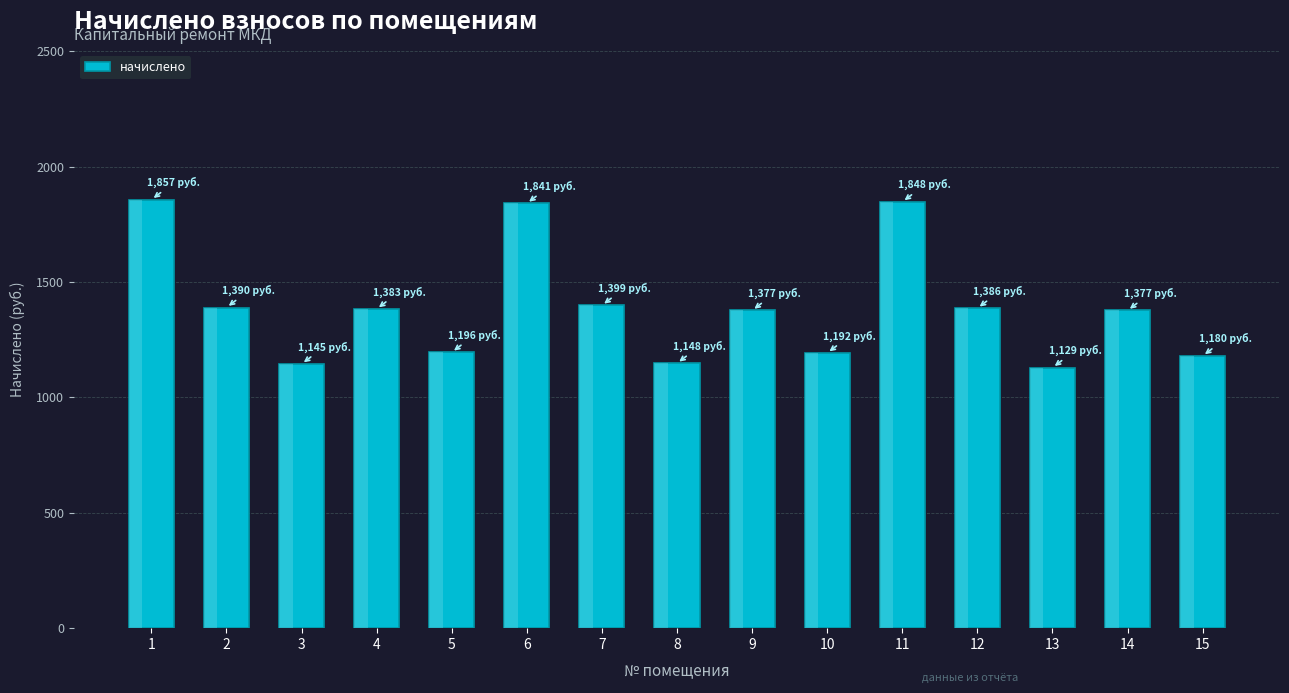

Between 2 and 15, which is larger?

2